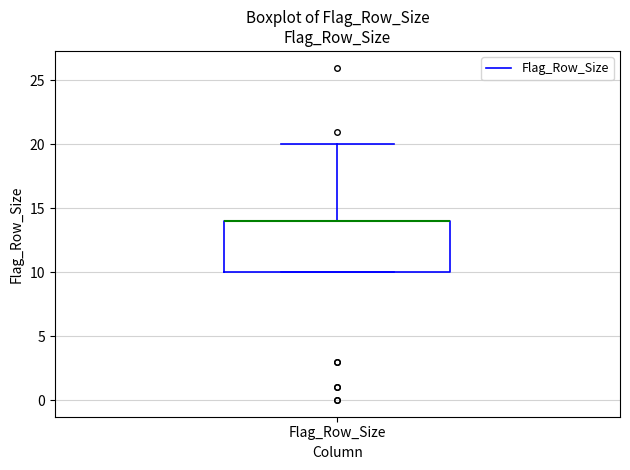

Read this box plot against the y-axis: the position of the median line, the range covered by the box, and the ends of both whiskers. The values are not printed on the chart, so give them approximately, as read against the axis.

median 14 (drawn on the box's upper edge), box 10 to 14, whiskers 10 to 20